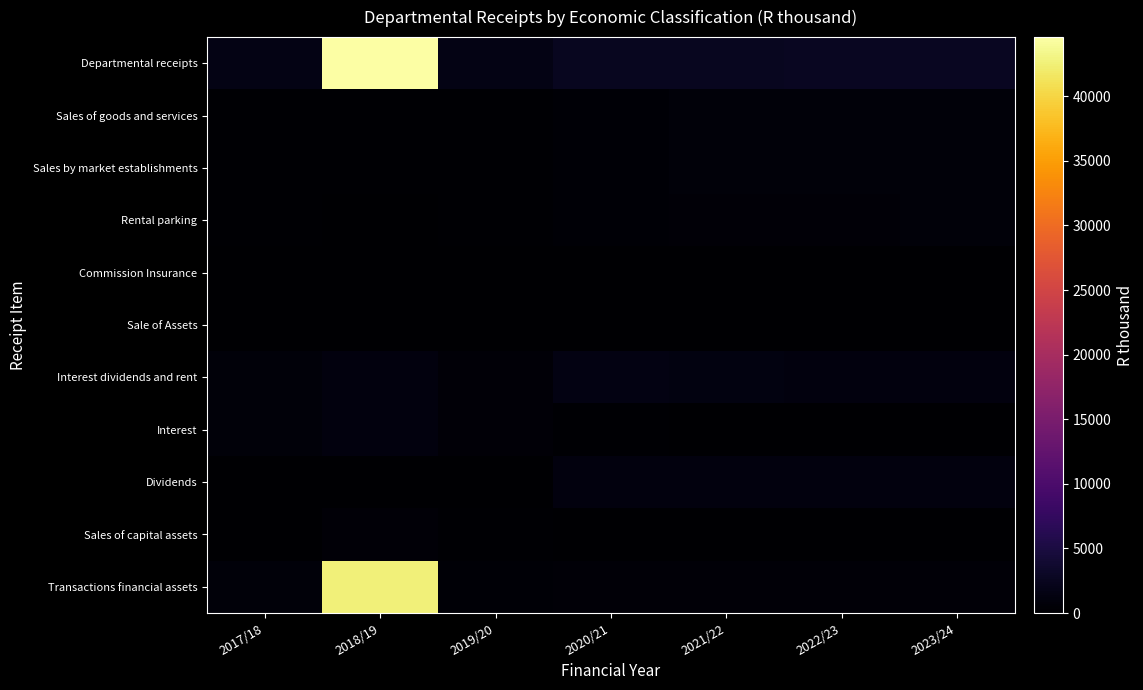

At 2019/20, list the series in order from smallest to largest.

Commission Insurance, Sale of Assets, Dividends, Sales of goods and services, Sales by market establishments, Rental parking, Sales of capital assets, Transactions financial assets, Interest dividends and rent, Interest, Departmental receipts